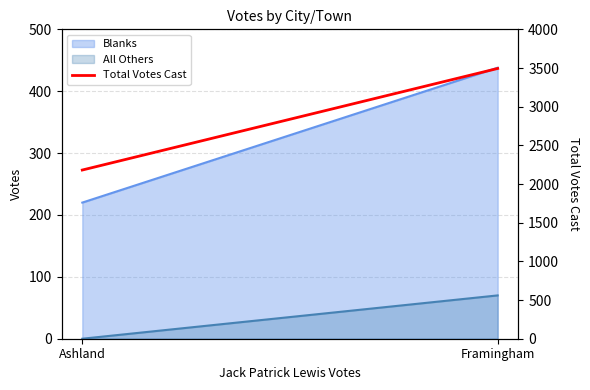

What position from the left is Framingham?

2